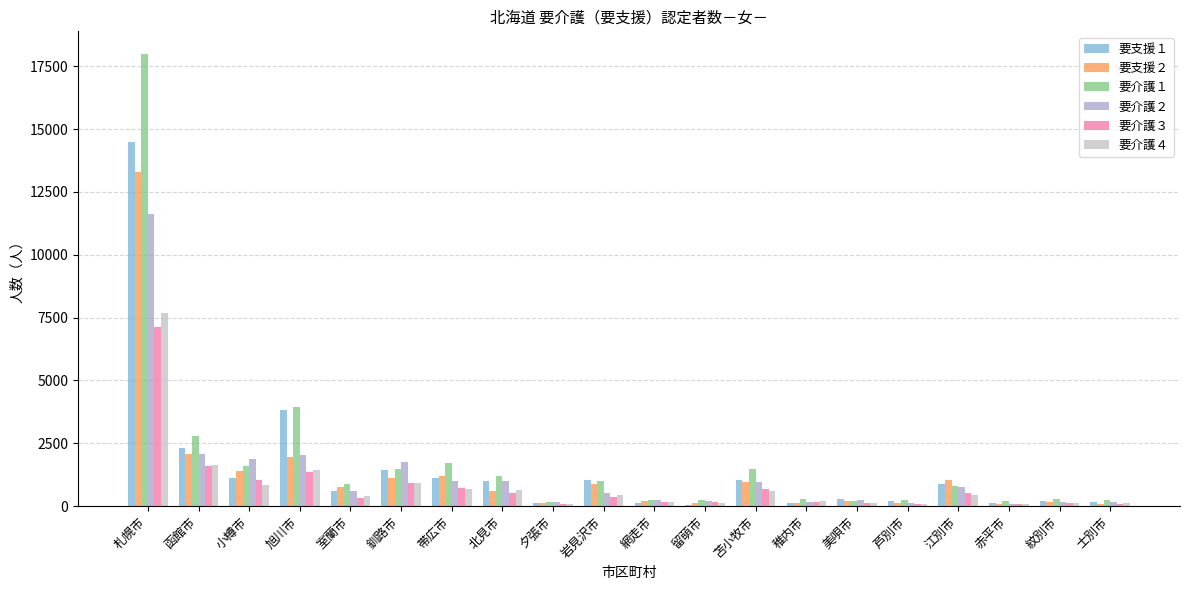

Which series has the largest total across all categories?

要介護１